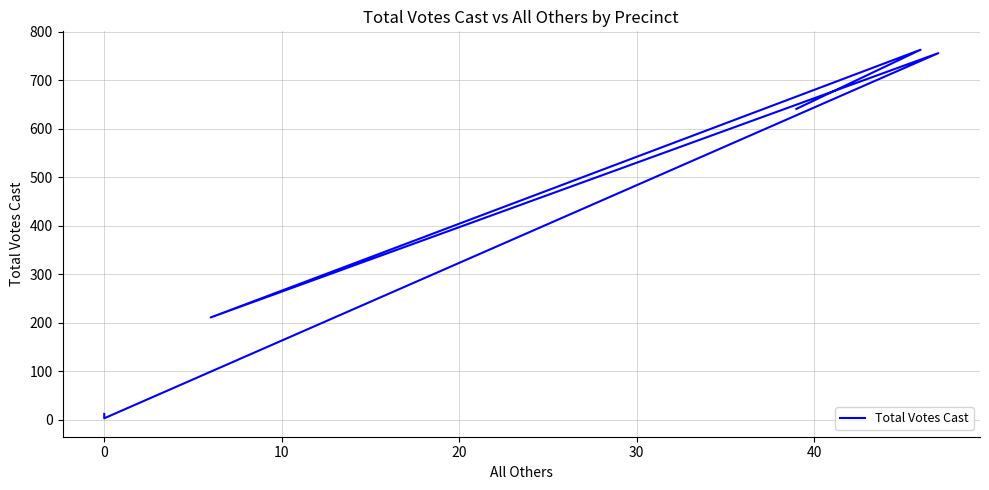

Reading right to left, list all the values displayed in this chart.

12	3	756	211	763	641